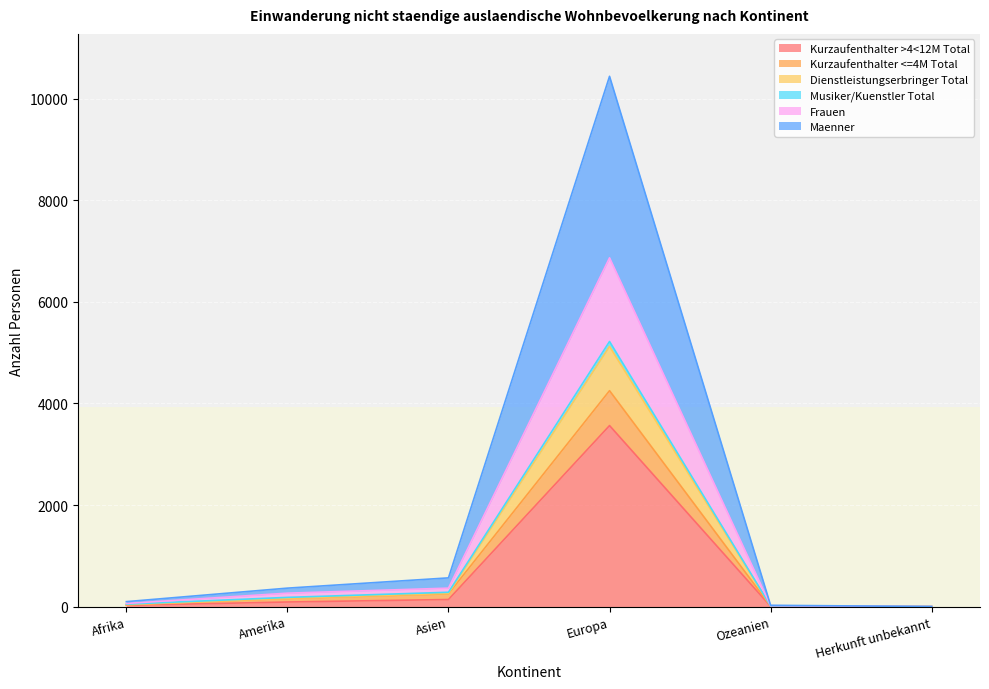

At which category is the sum across all series the highest?

Europa